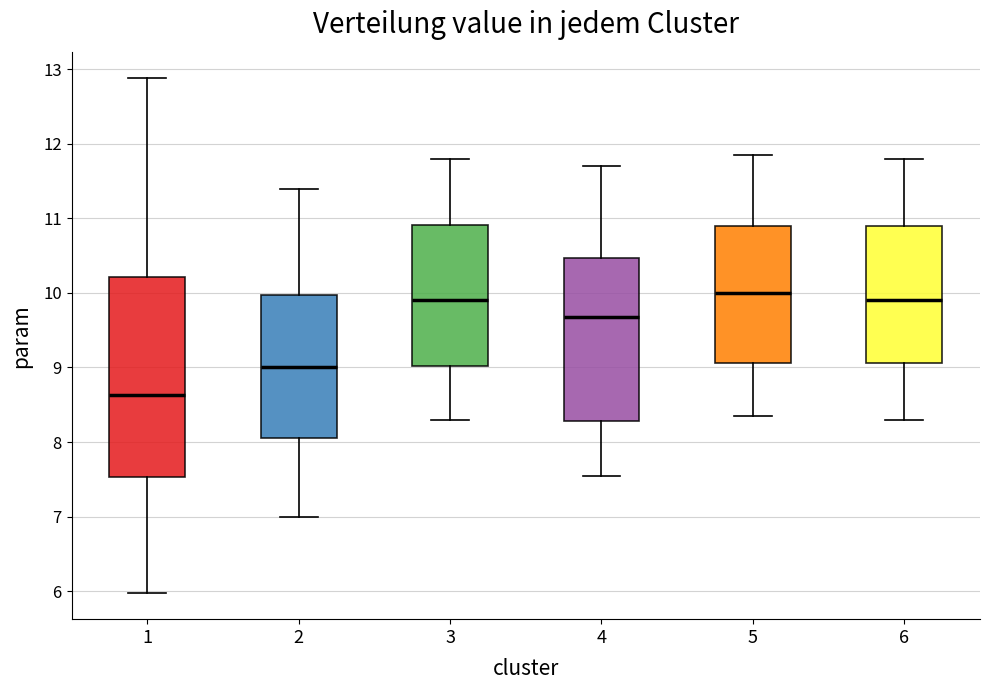

Comparing the boxes themselves (not the whiskers), which one is the tallest?

1